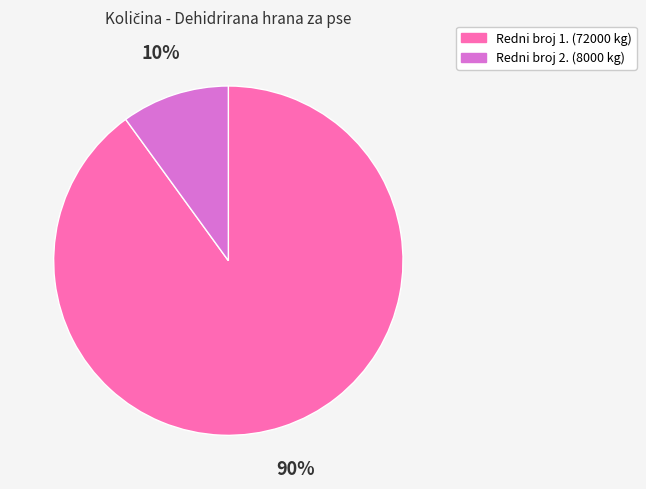

Does any single category account for the majority?

Yes